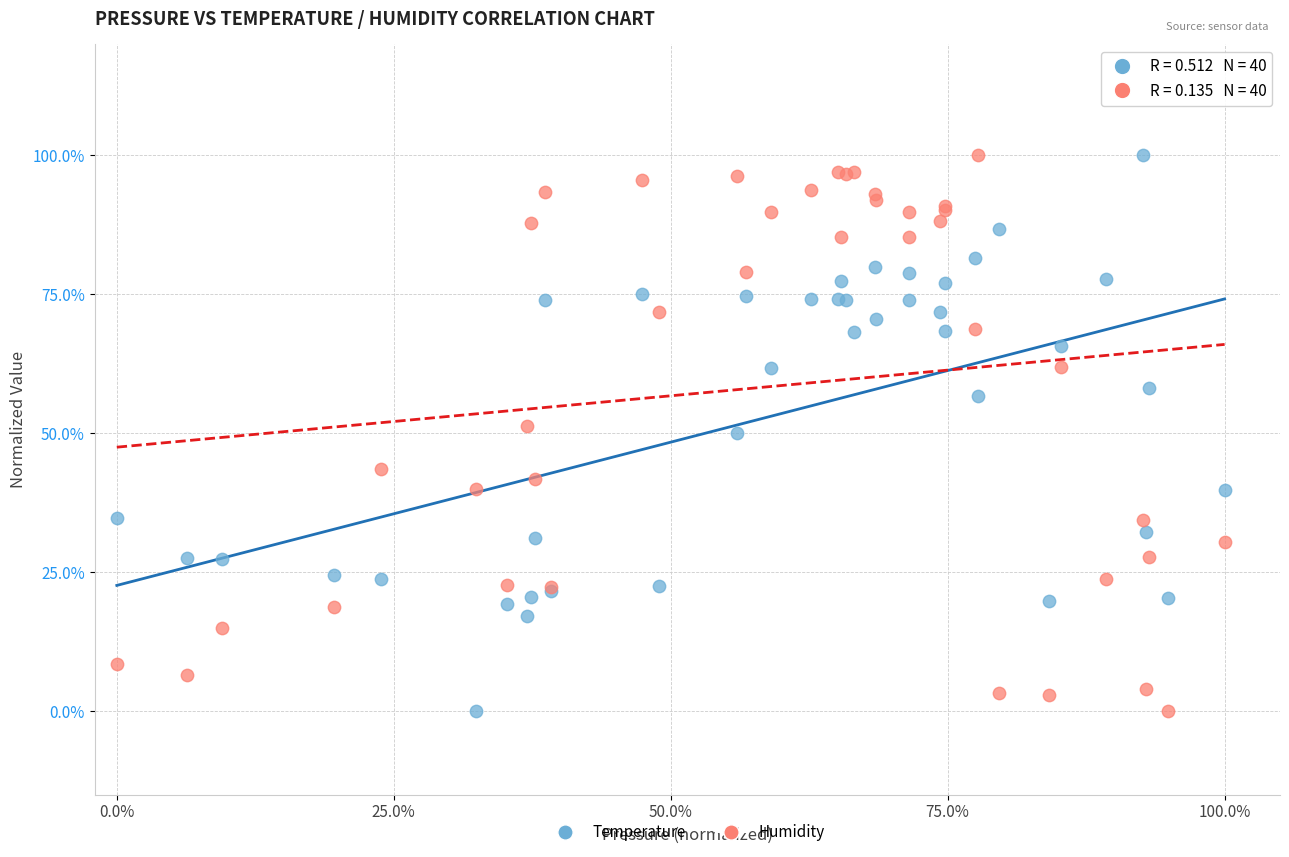

What are all the series names shown in the legend?

Temperature, Humidity